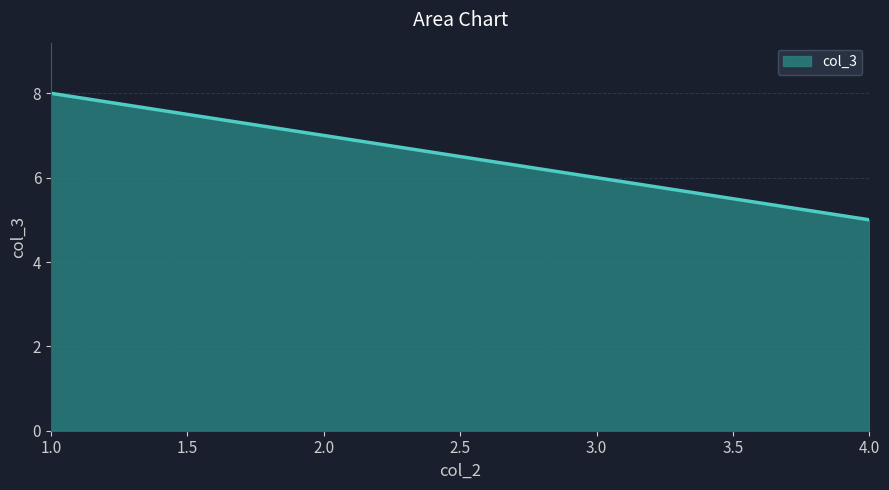

Is it true that the value at 1.0 is 8?

True